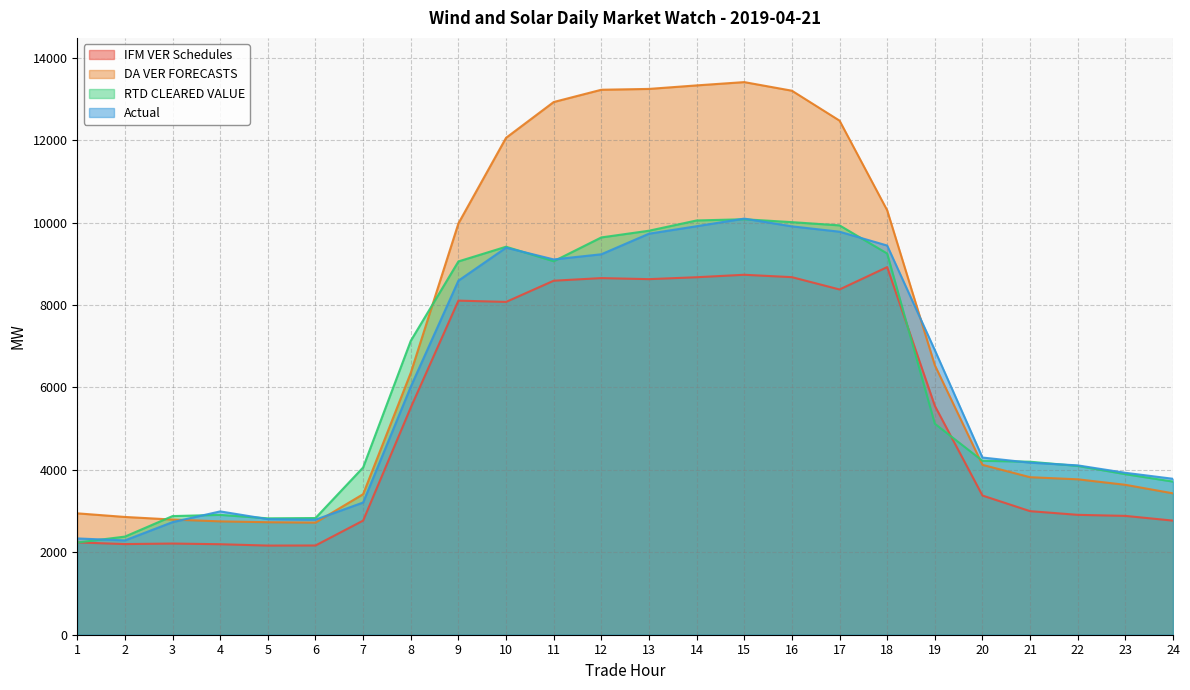

In IFM VER Schedules, how many points are higher than both neighbors (excluding endpoints)?

5